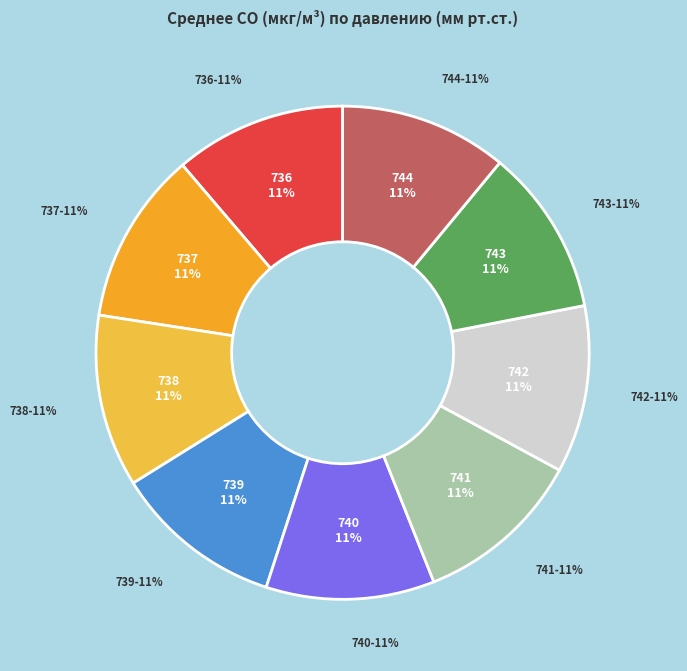

What is the ratio of the value at 742 to the value at 739?

1.0